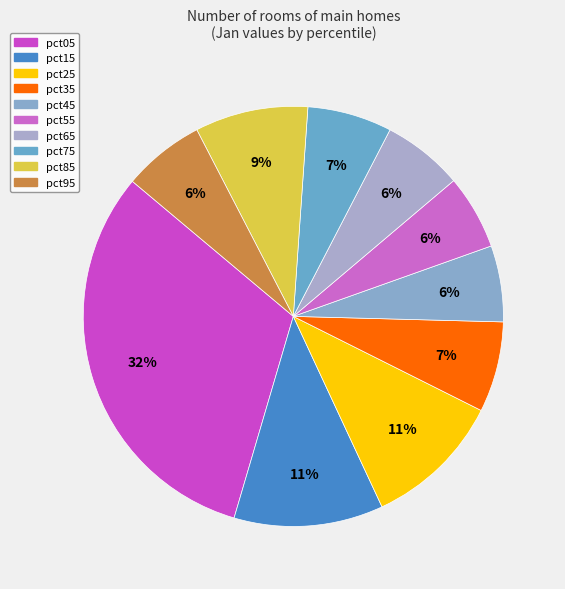

Is it true that pct95 is 6% of the pie?

True